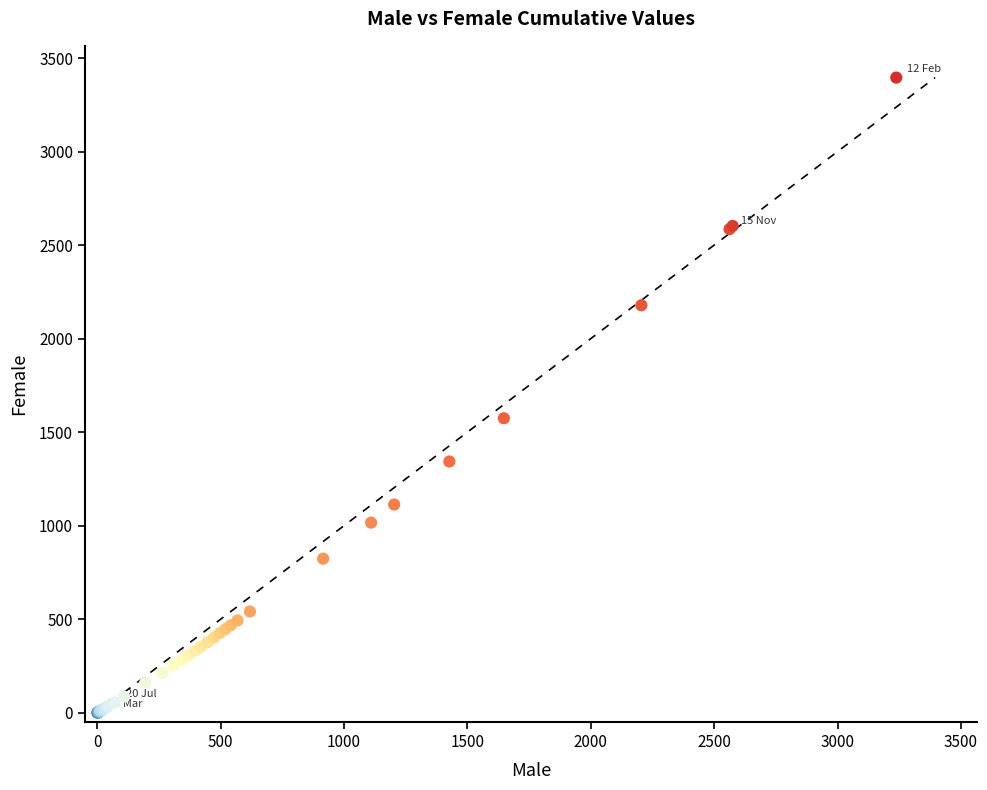

What Y value in the scatter plot is closest to 1697?

1574.5